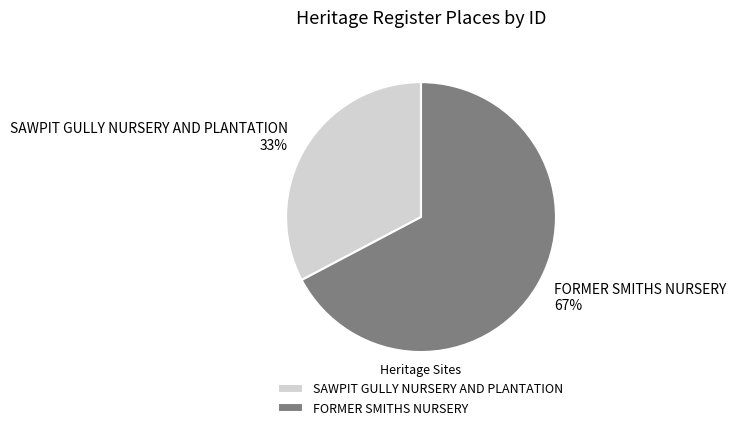

Between FORMER SMITHS NURSERY and SAWPIT GULLY NURSERY AND PLANTATION, which is larger?

FORMER SMITHS NURSERY